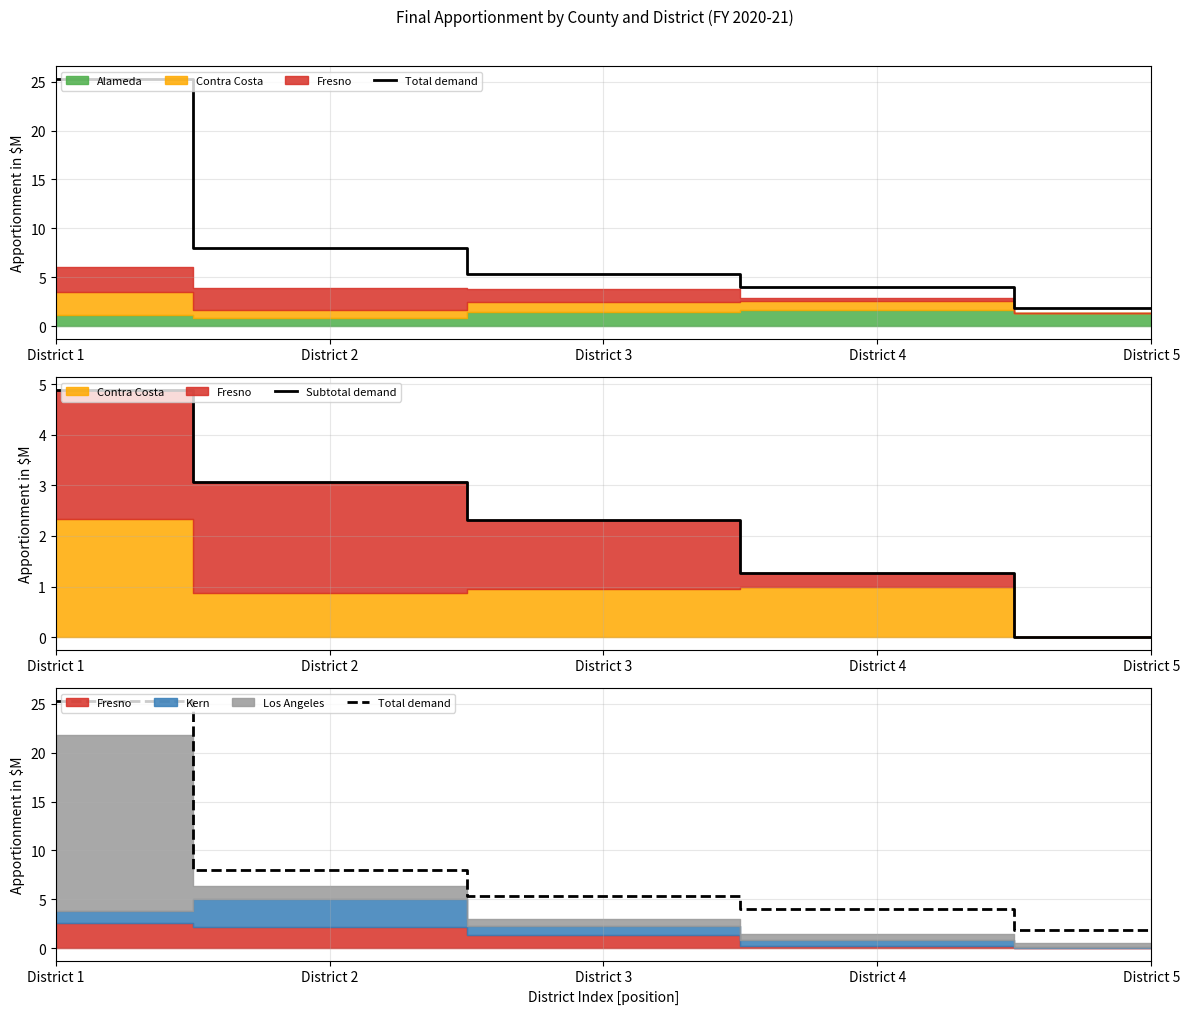

The Subtotal demand series shows 7.2 at District 1. True or false?

False